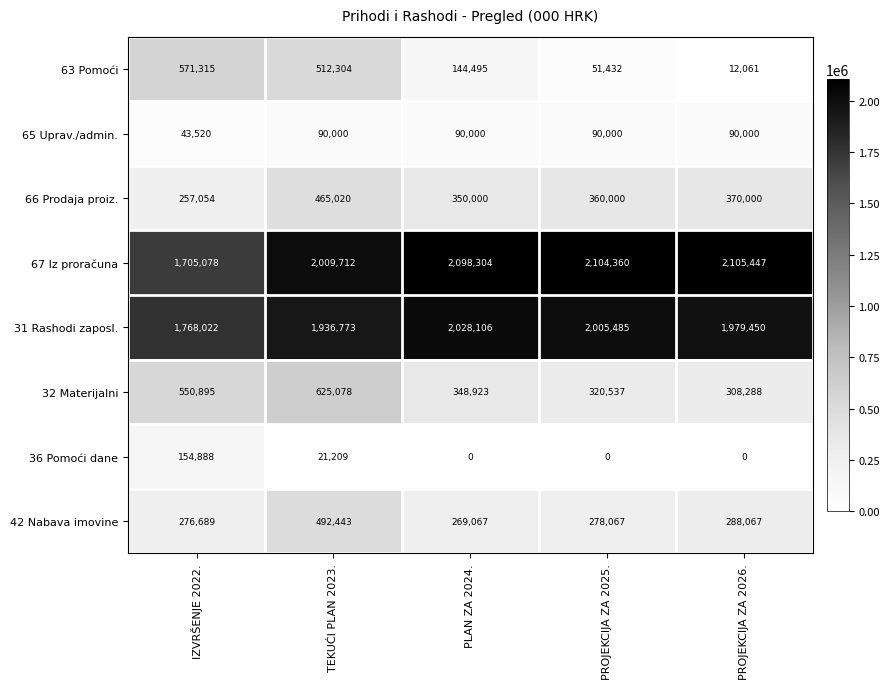

What is the difference between the highest and lowest values at PROJEKCIJA ZA 2025.?

2104360